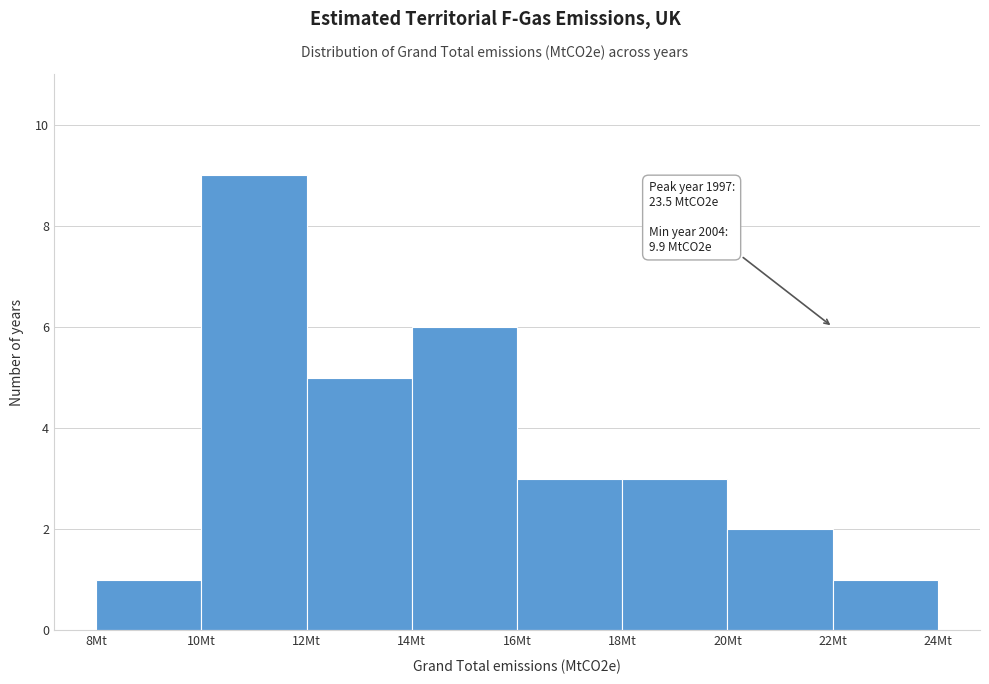

Which range on the x-axis has the tallest bar?

10 to 12